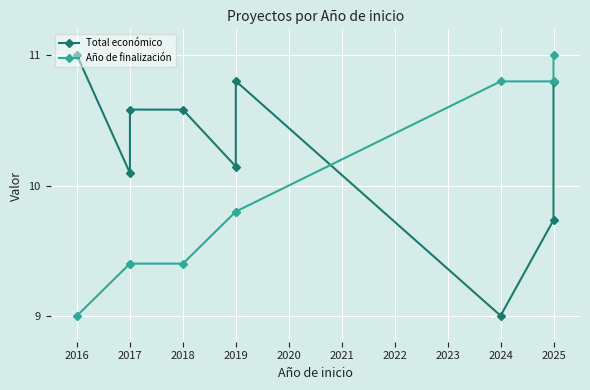

Read the Total económico value at 2017.

10.6